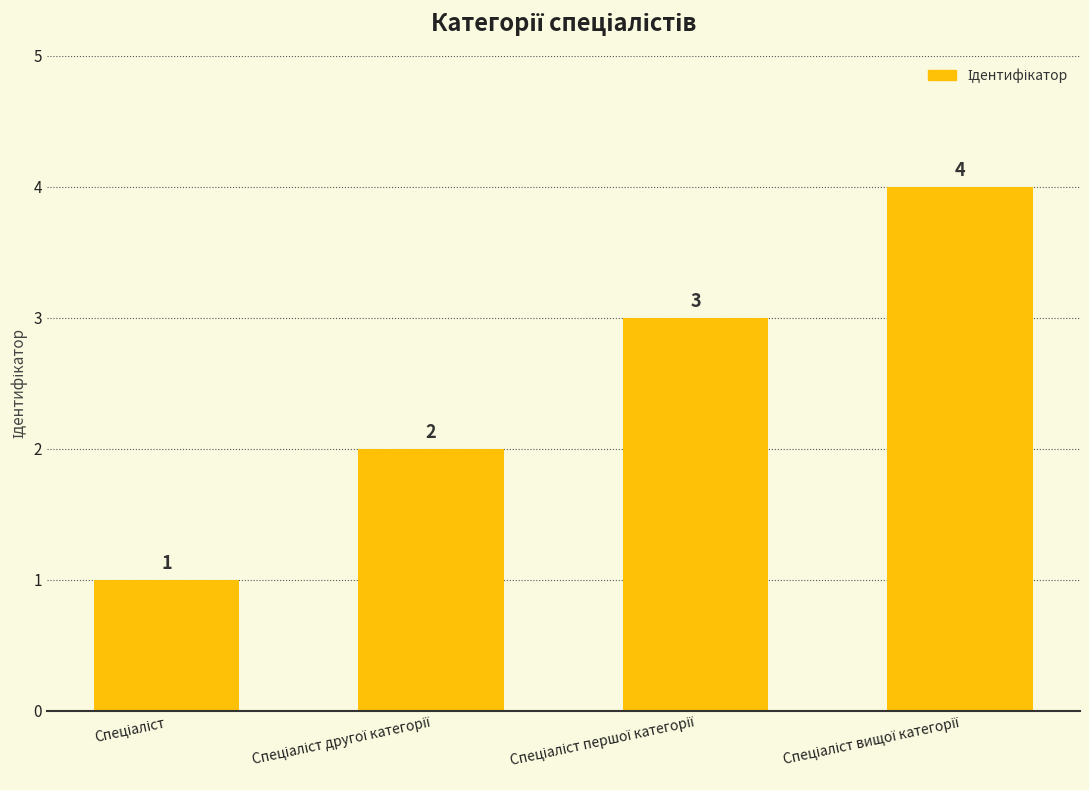

What is the value of the 1st bar from the left?

1